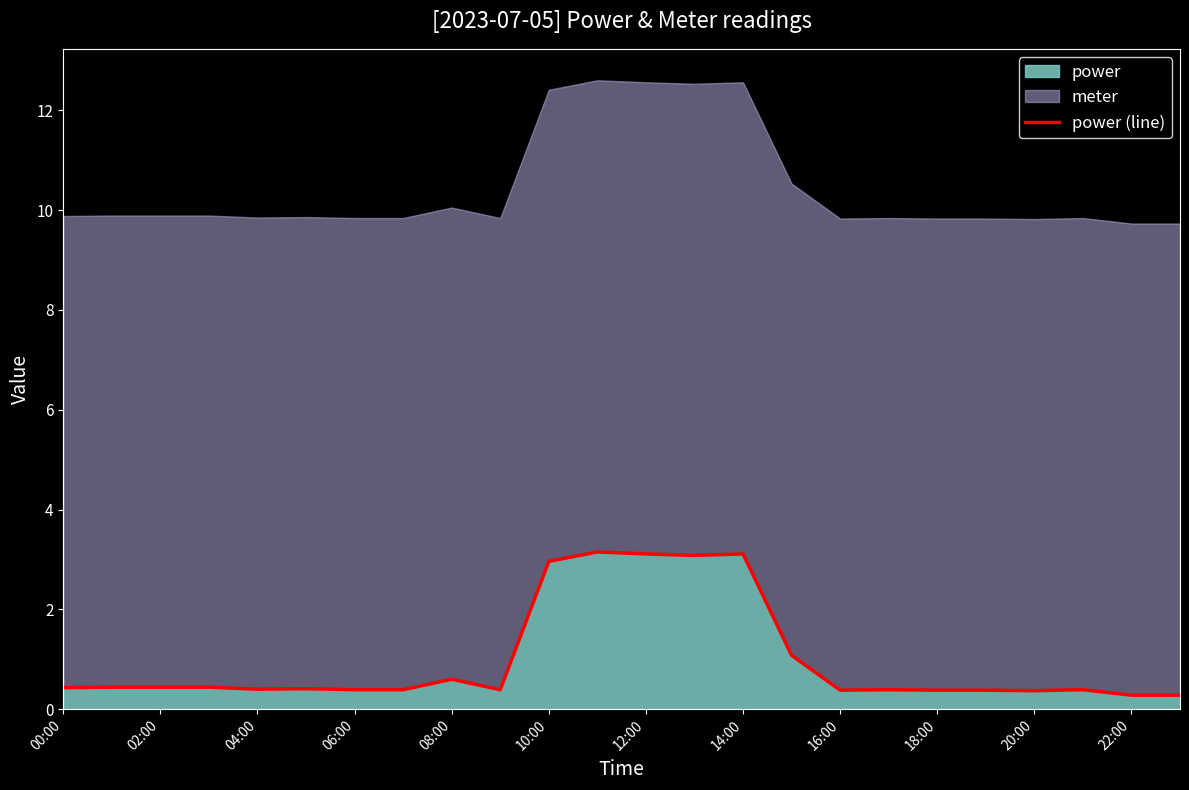

What is the difference between the maximum and minimum values?

2.9